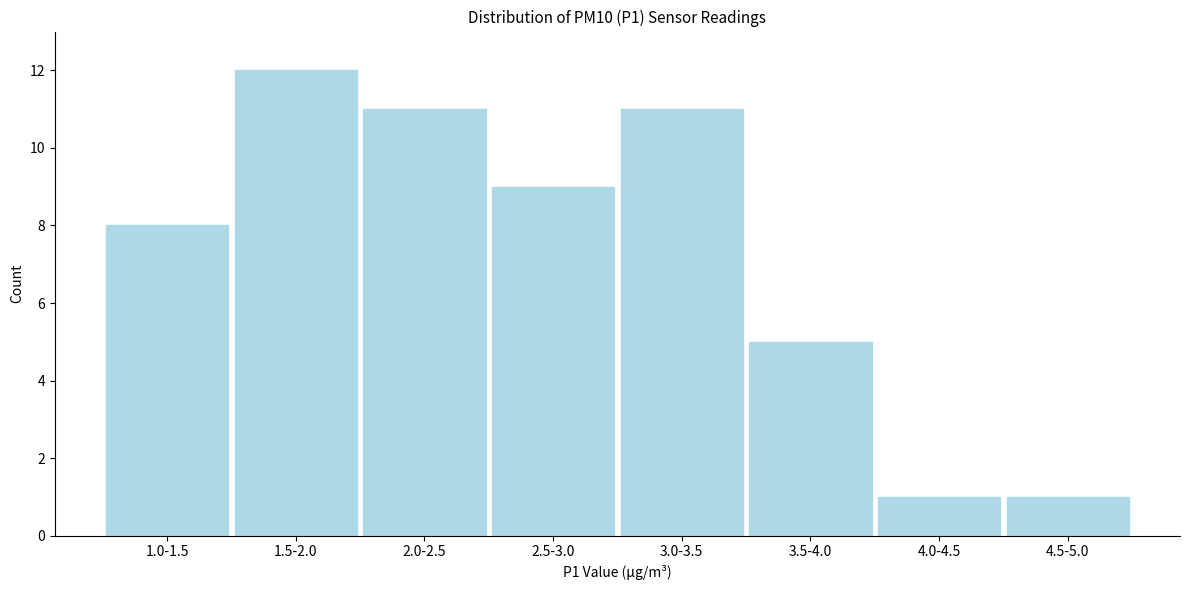

Reading left to right, transcribe all the data shown in this chart.

8	12	11	9	11	5	1	1